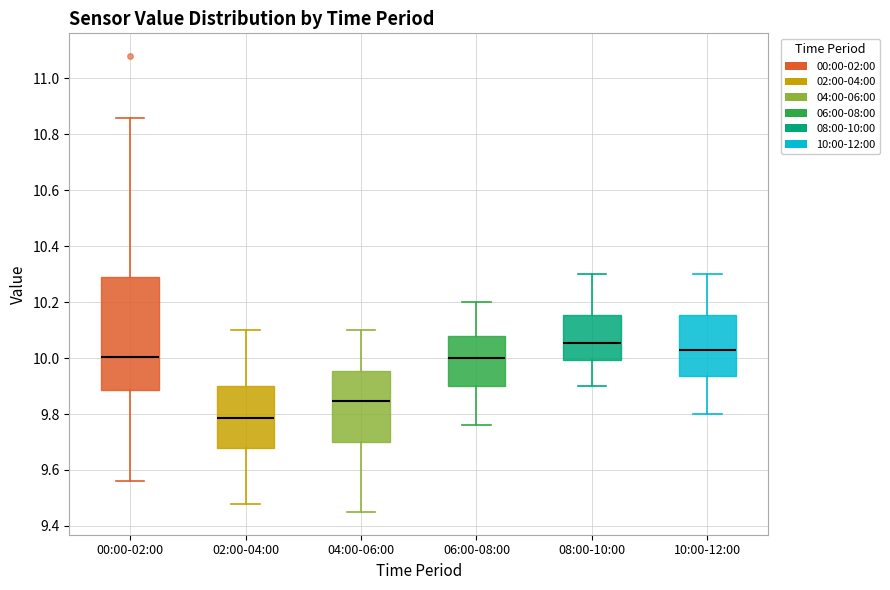

Which box has the lowest median line?

02:00-04:00